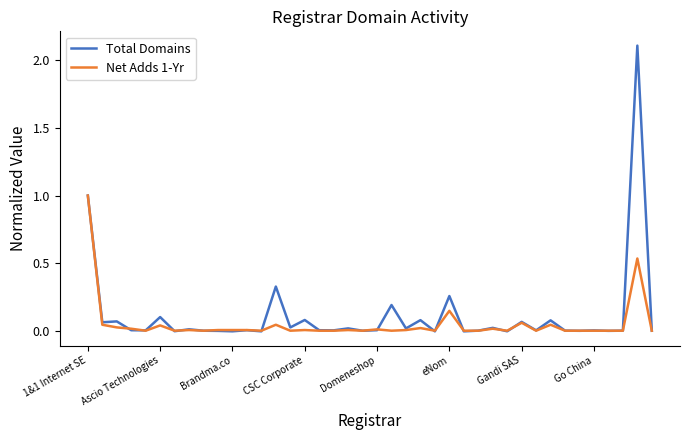

List the series in order of their peak value, lowest first.

Net Adds 1-Yr, Total Domains